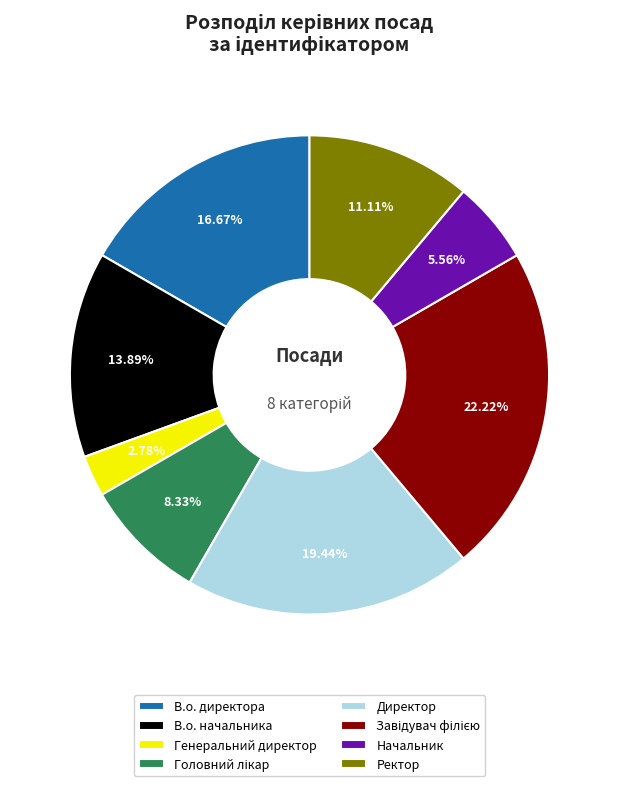

Which category has the smallest portion of the pie?

Генеральний директор